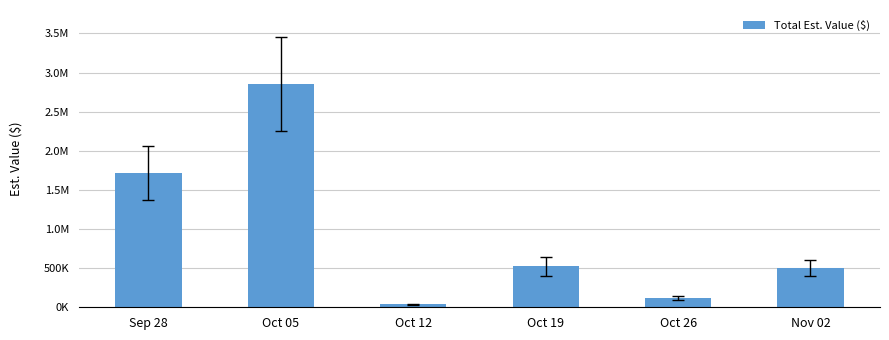

What is the sum of the values at Oct 26 and Nov 02?

623000.0